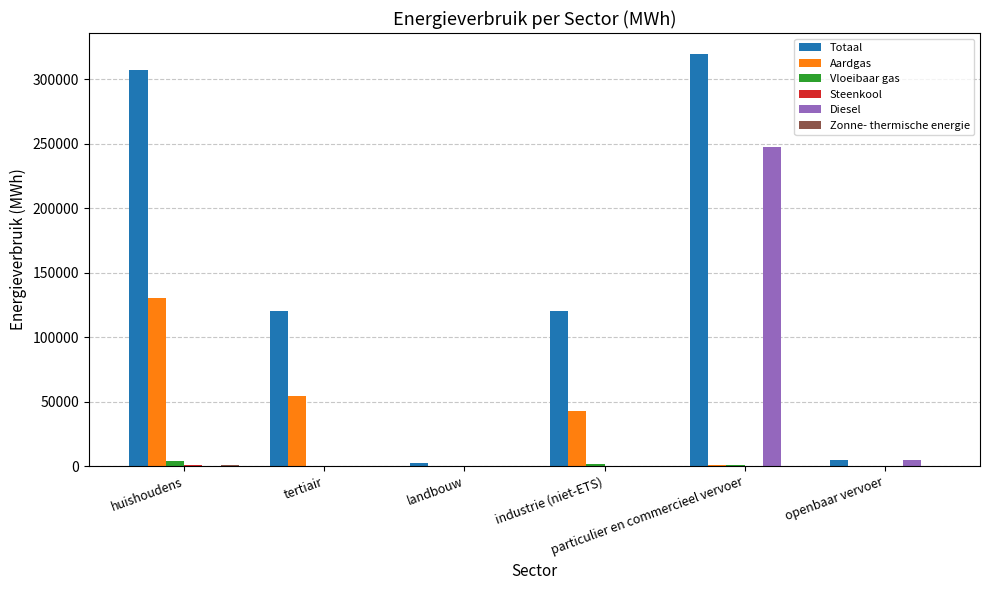

How many series are shown in this chart?

6